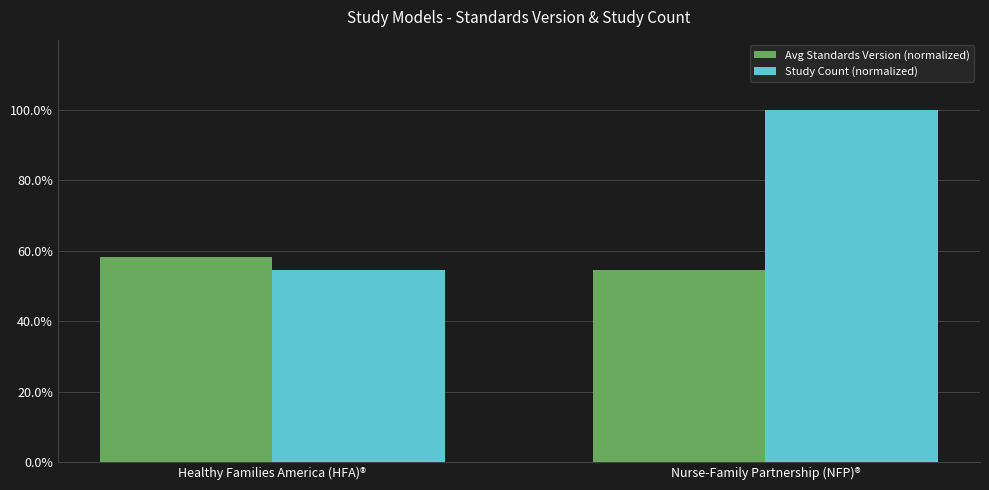

What is the lowest value of the Avg Standards Version (normalized) series?

54.5